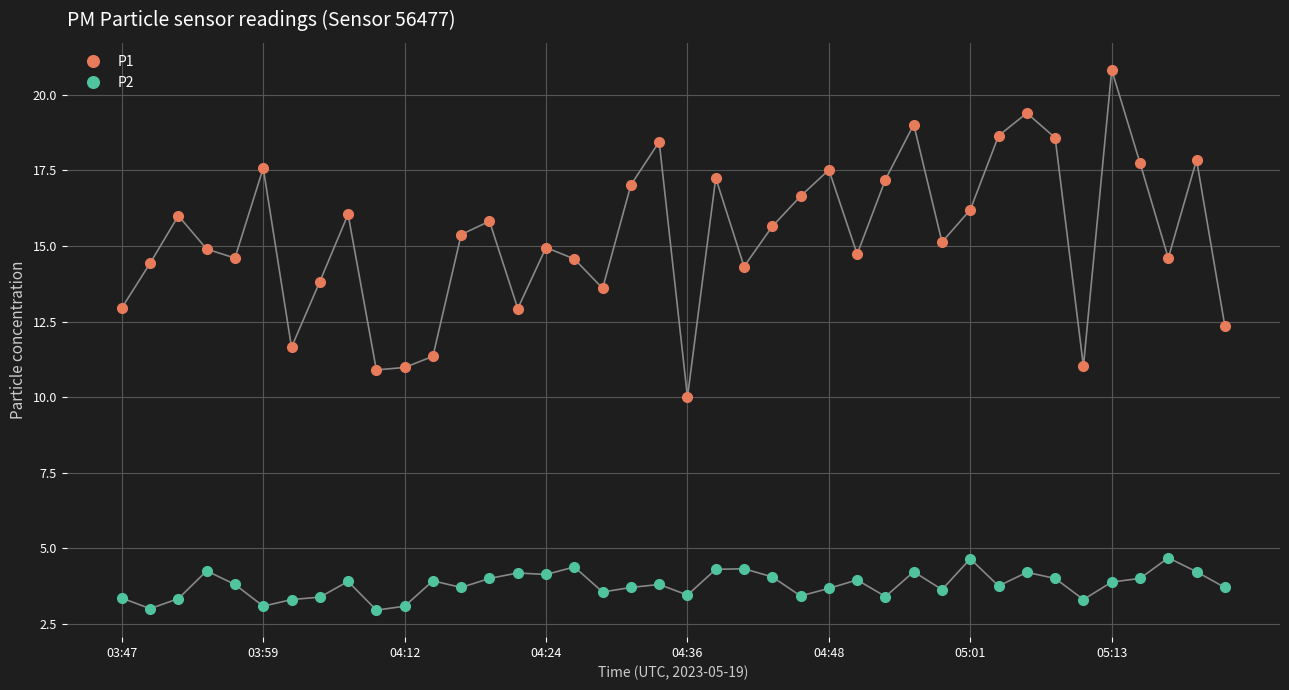

What is the value of the P2 point at the 36th from the left?

3.9